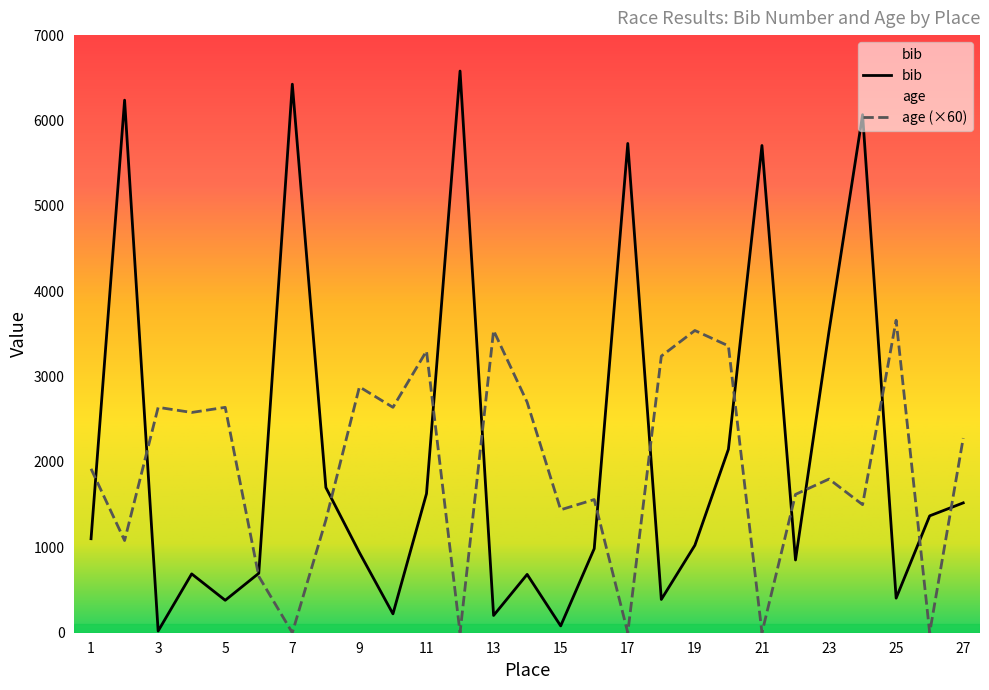

What is the value of the bib point at the 1st from the left?

1101